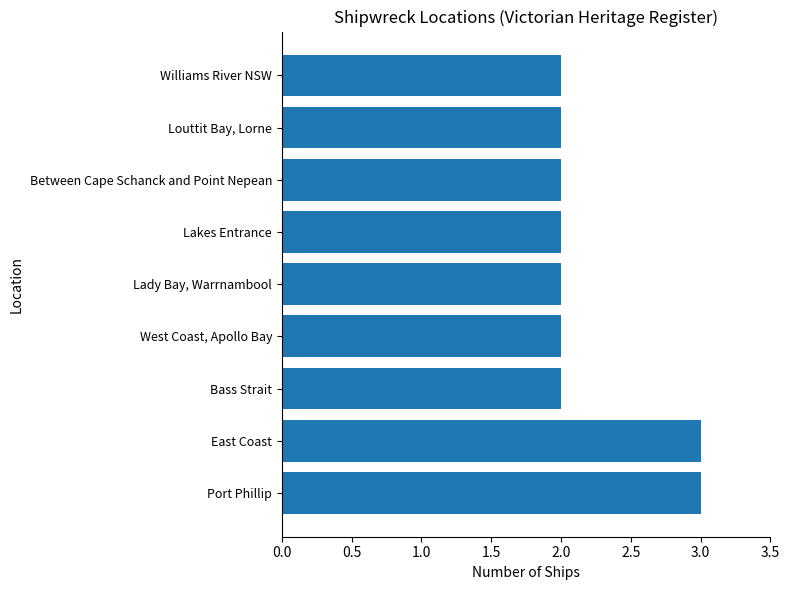

What is the sum of all values?

20